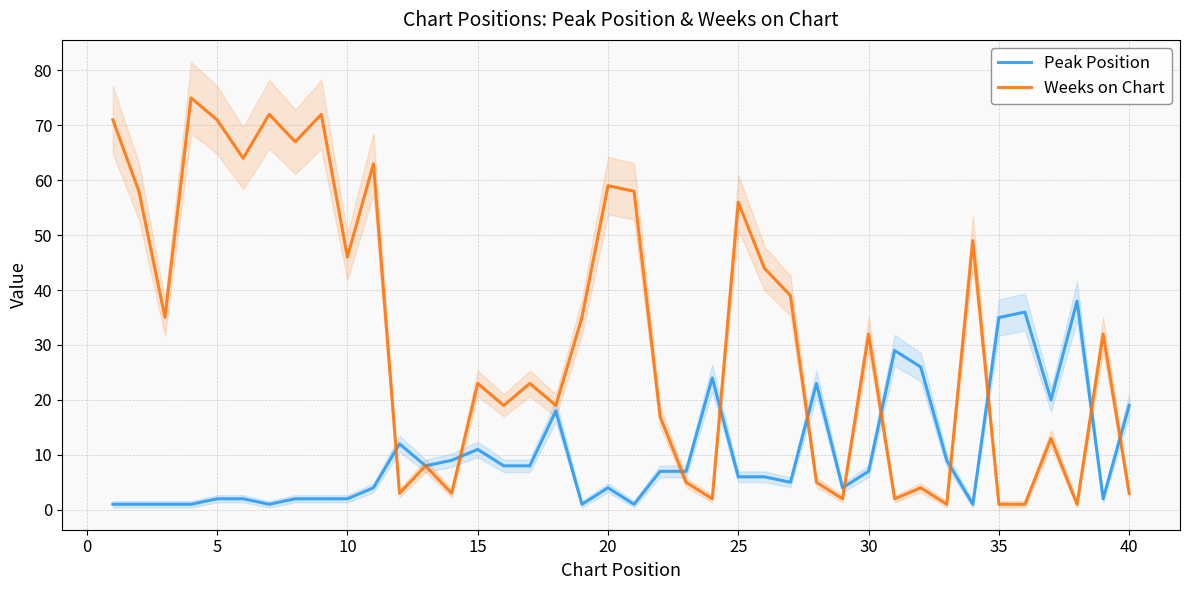

What is the maximum value for Peak Position?

38